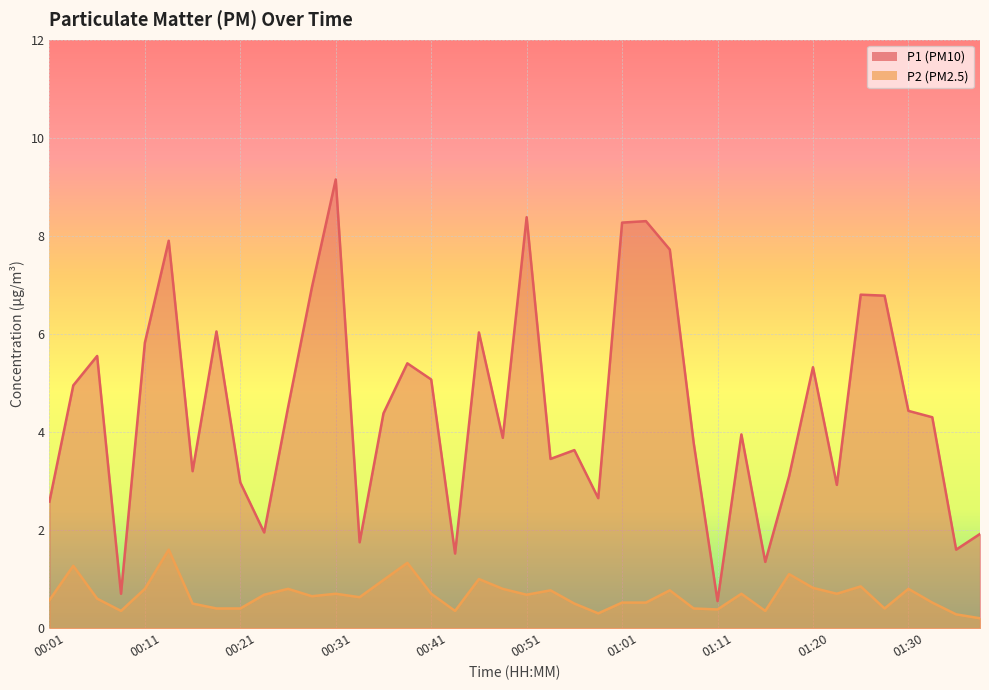

The value of P2 at 00:06 is 0.6. True or false?

True